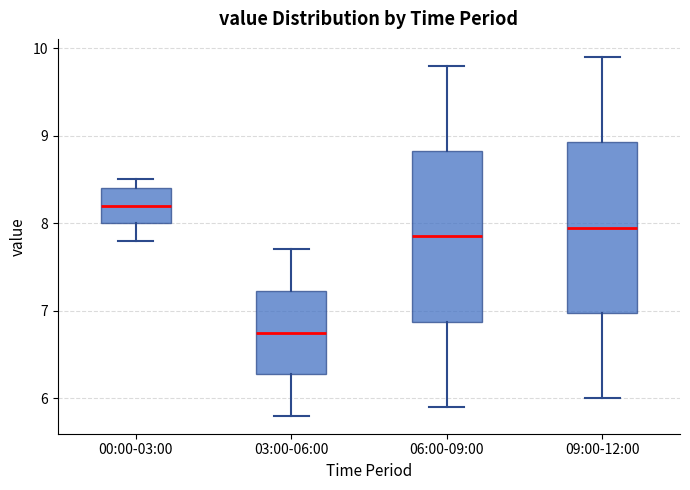

Where is the lower edge of the box for 03:00-06:00 on the y-axis? The values are not printed on the chart, so give them approximately, as read against the axis.

6.3